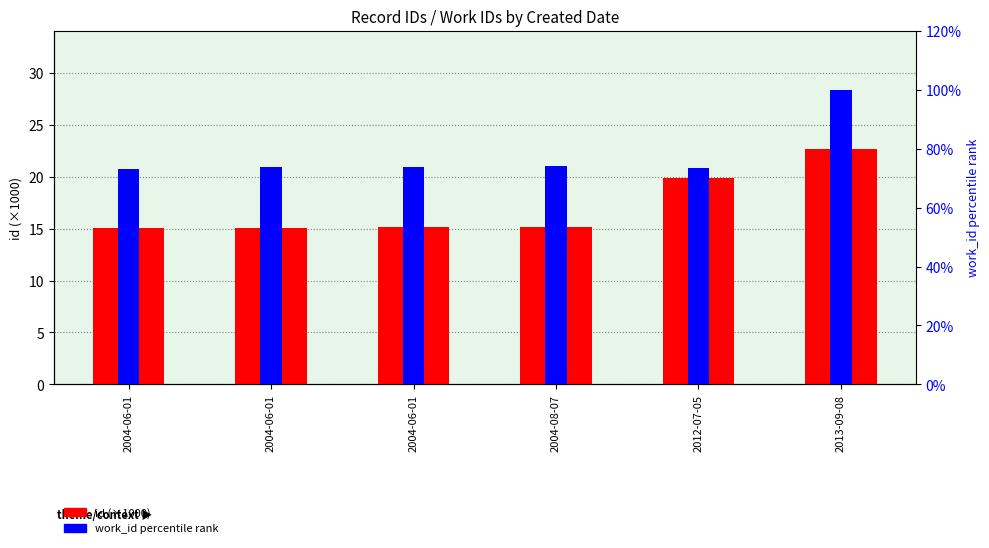

What is the total value across all series at 2004-08-07?

89.3